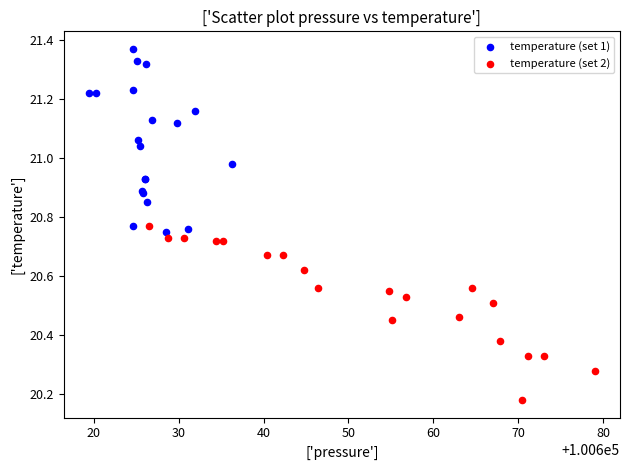

What are all the series names shown in the legend?

temperature (set 1), temperature (set 2)